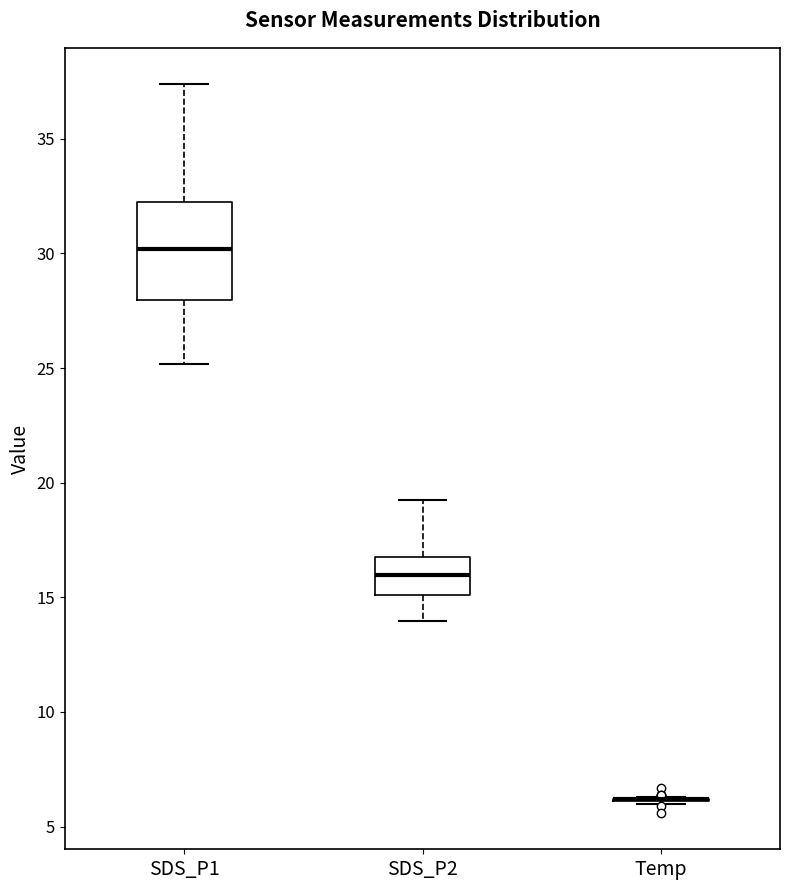

Reading left to right, read every box against the y-axis: the position of its median line, the range the box covers, and the ends of its whiskers. The values are not printed on the chart, so give them approximately, as read against the axis.

SDS_P1: median 30.0, box 28.0 to 32.5, whiskers 25.0 to 37.5
SDS_P2: median 16.0, box 15.0 to 17.0, whiskers 14.0 to 19.5
Temp: box collapsed to a line at 6.0, whiskers 6.0 to 6.5